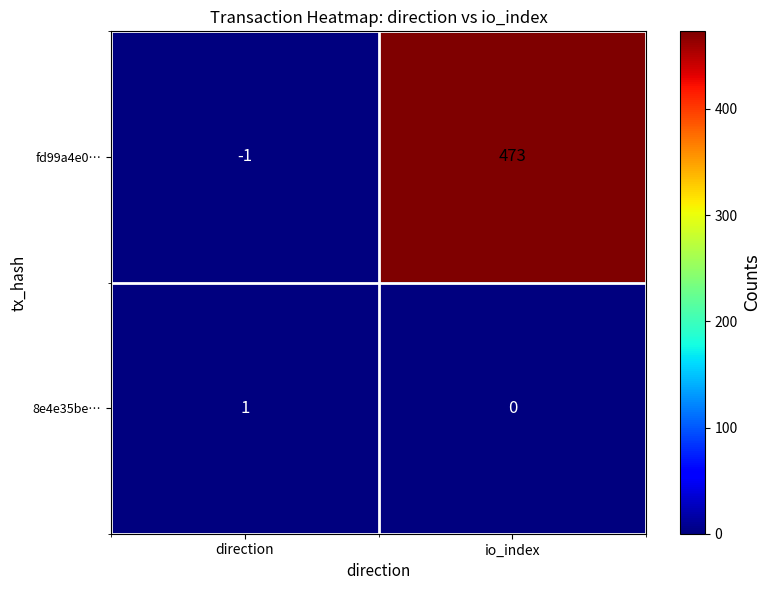

Rank the series by their maximum value, from lowest to highest.

8e4e35be…, fd99a4e0…